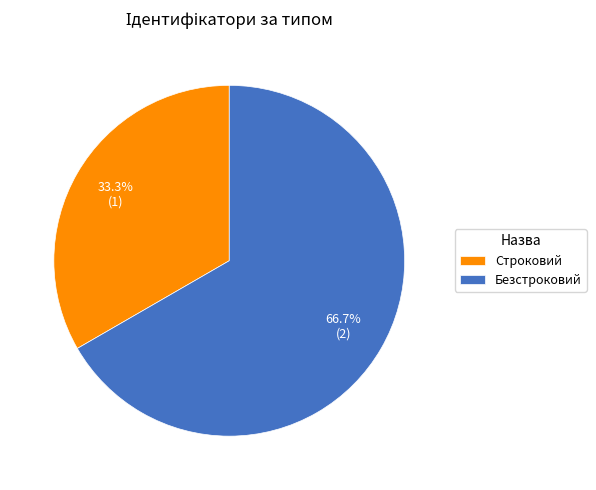

Which category has the smallest portion of the pie?

Строковий